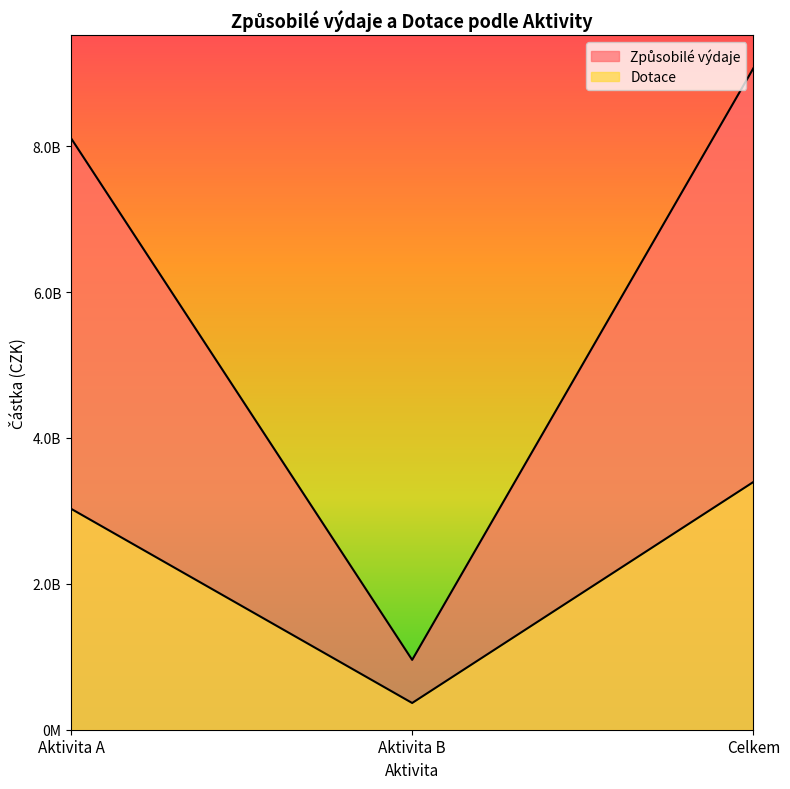

Between Aktivita B and Celkem, which series saw the biggest shift?

Způsobilé výdaje